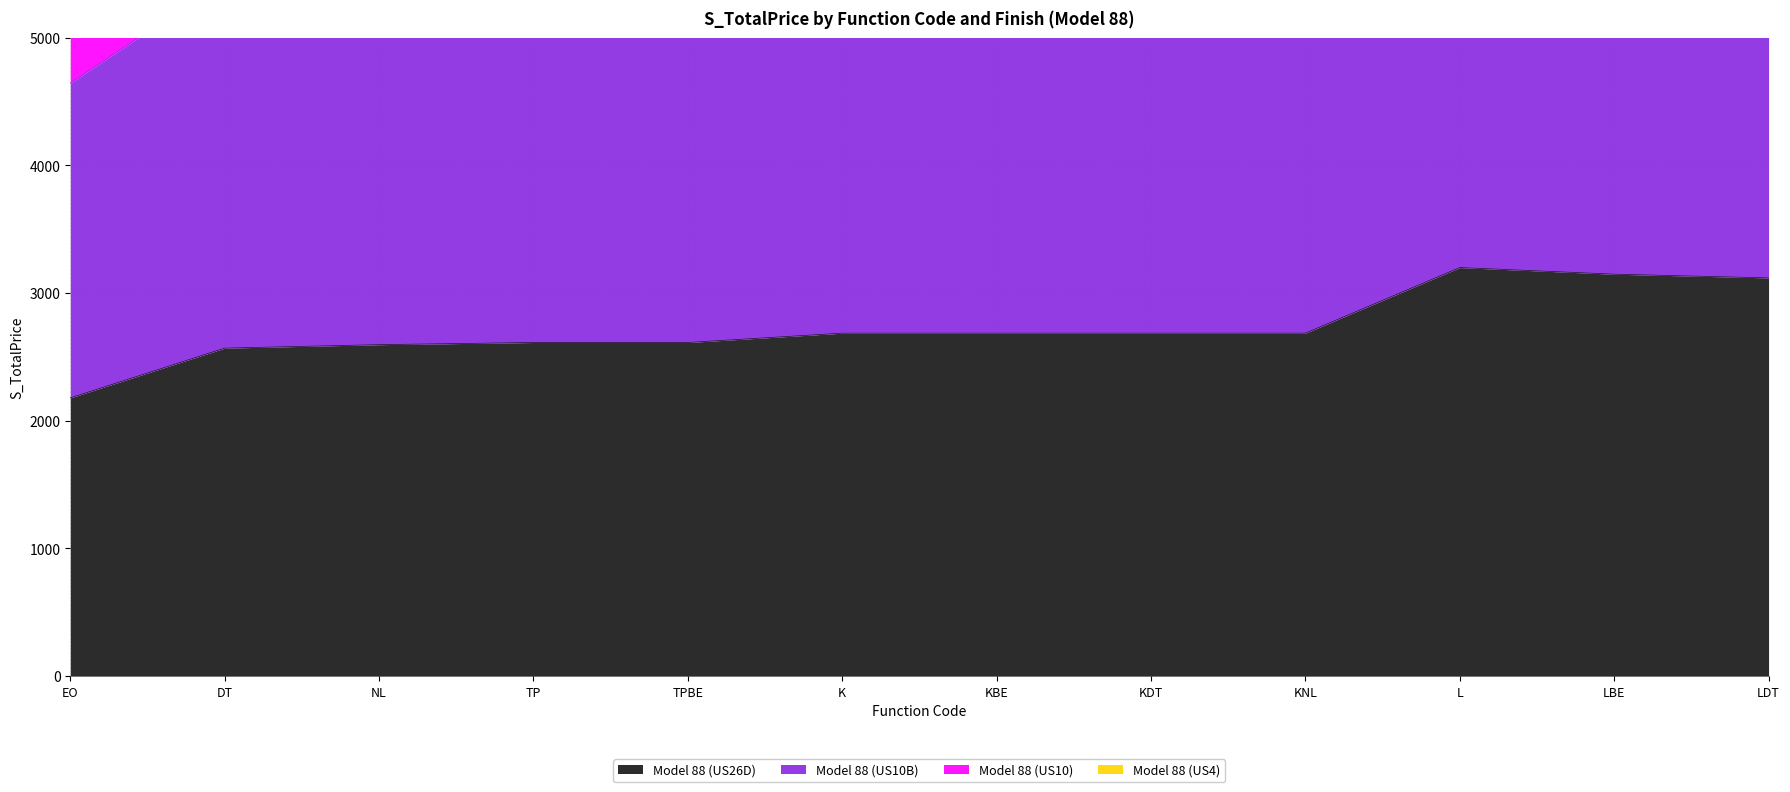

At which label does Model 88 (US10B) first exceed 5696?

L